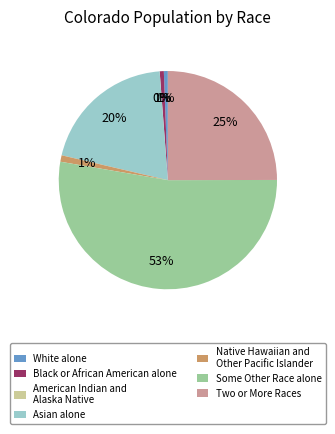

To the nearest percent, what is the difference between the White alone and Two or More Races slice percentages?

24%